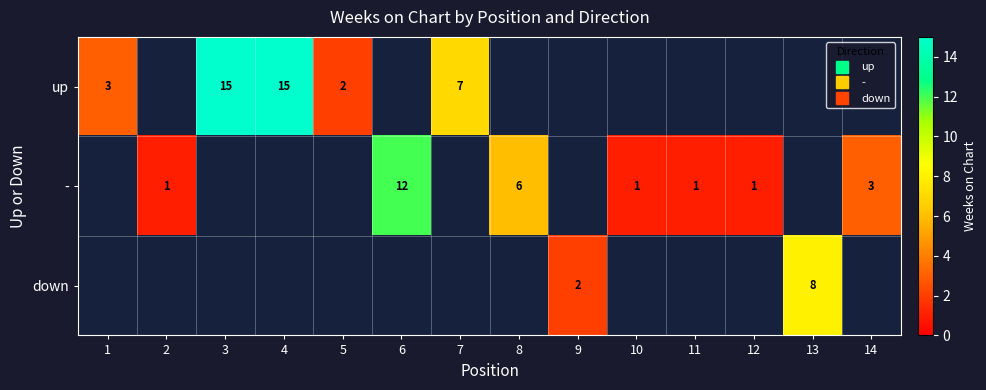

What is the minimum value shown in the chart?

1.0